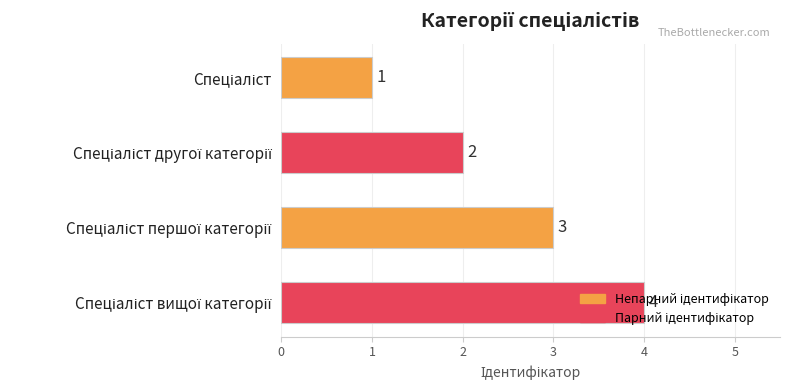

How many values are between 2 and 4?

3